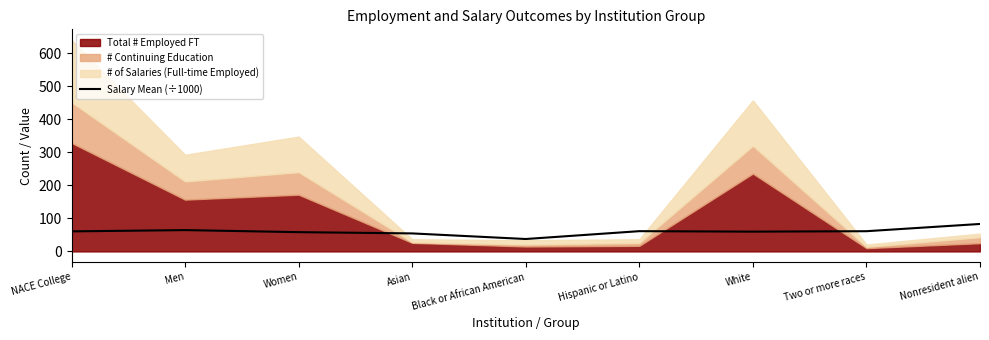

What is the lowest value of the Salary Mean (÷1000) series?

37.7